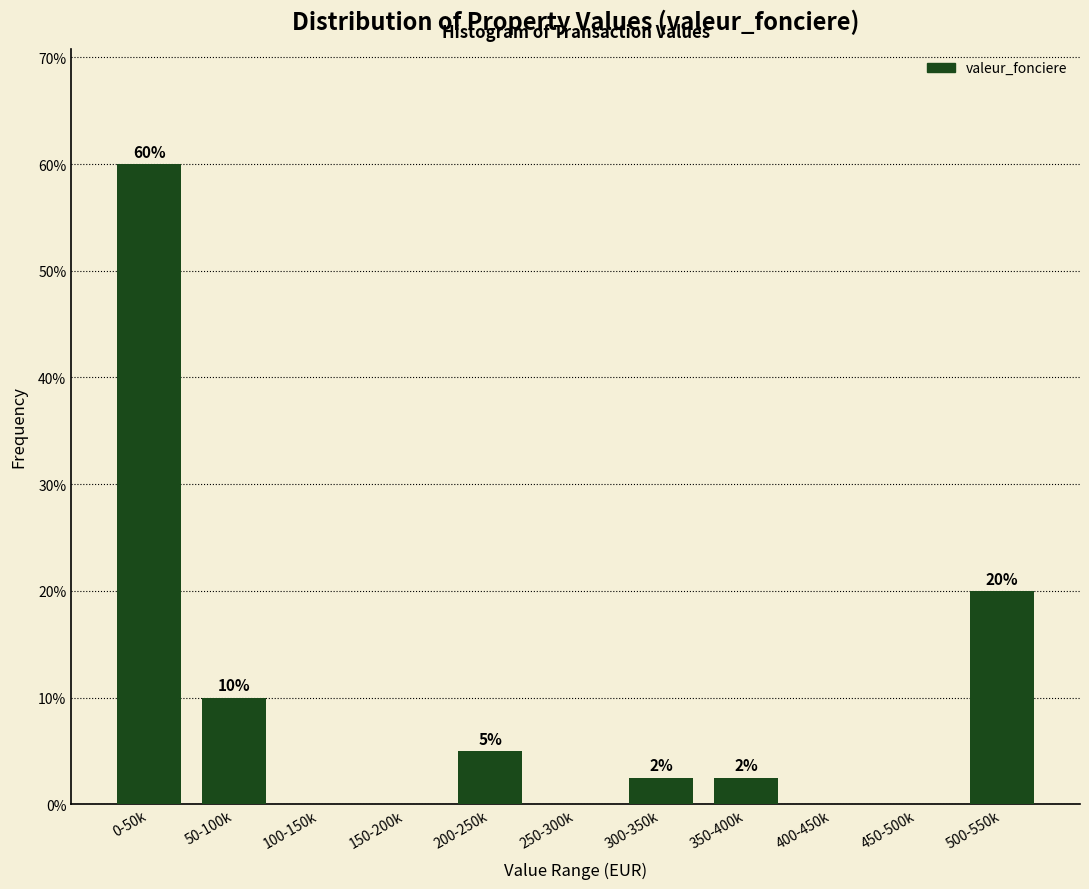

The chart shows a value of 0.0 at 250-300k. True or false?

True